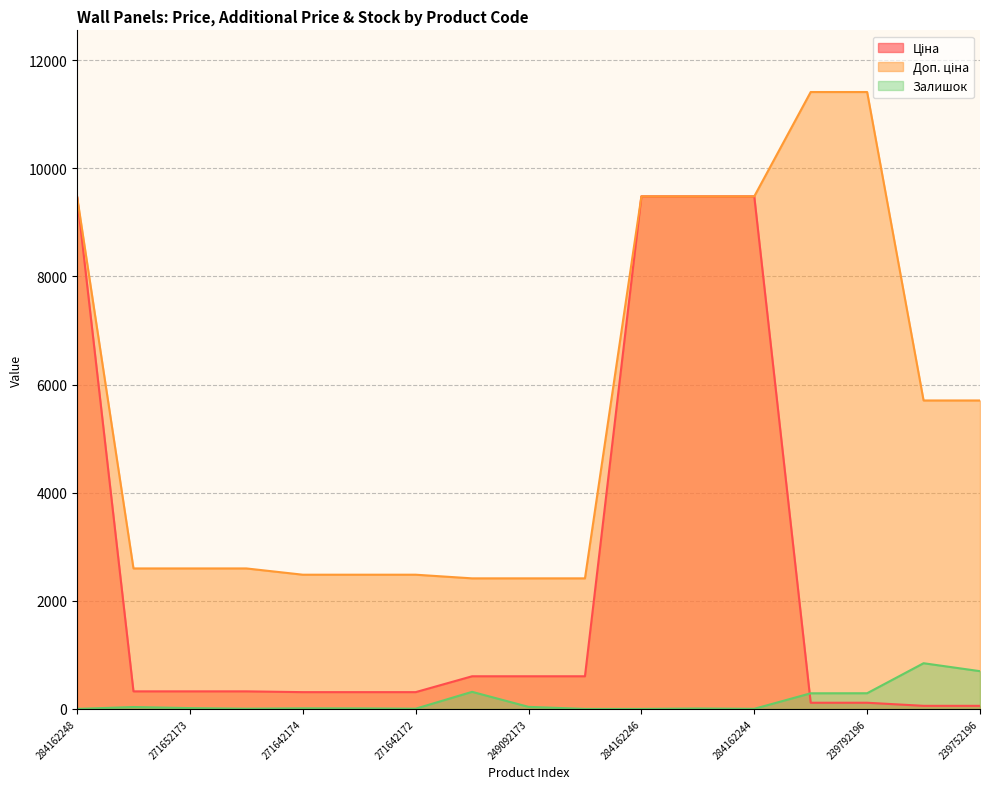

Where do Залишок and Ціна first cross each other?

284162244 and 239792197